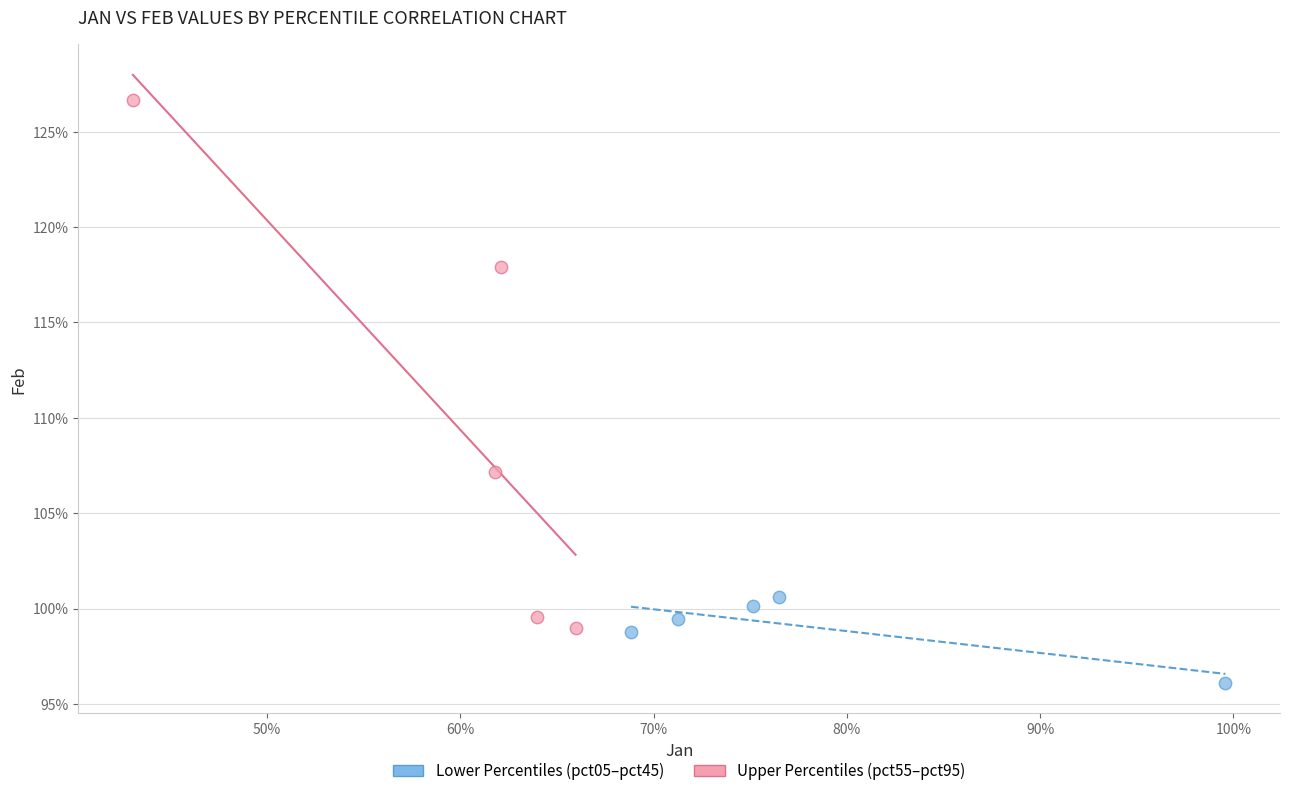

What are all the series names shown in the legend?

Lower Percentiles (pct05–pct45), Upper Percentiles (pct55–pct95)